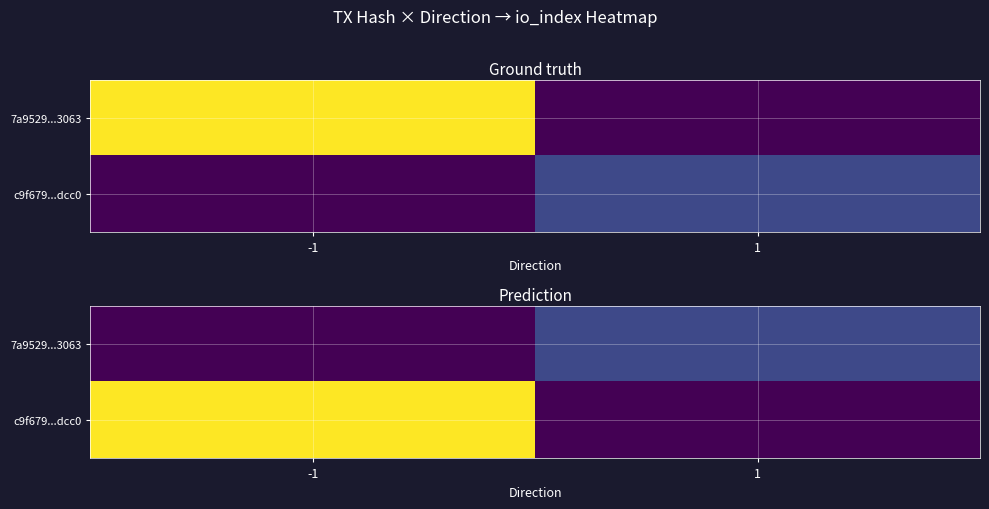

Which has a higher value, -1 or 1?

1